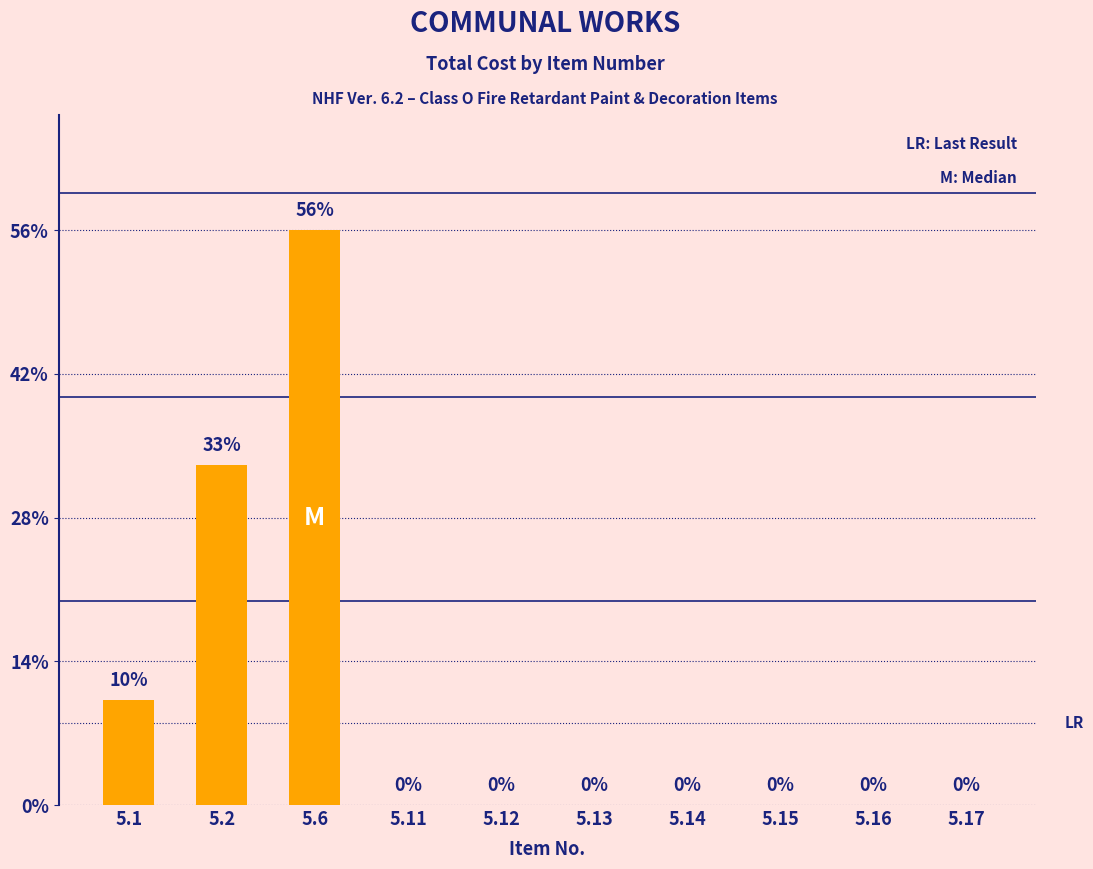

Which has a higher value, 5.15 or 5.13?

5.15